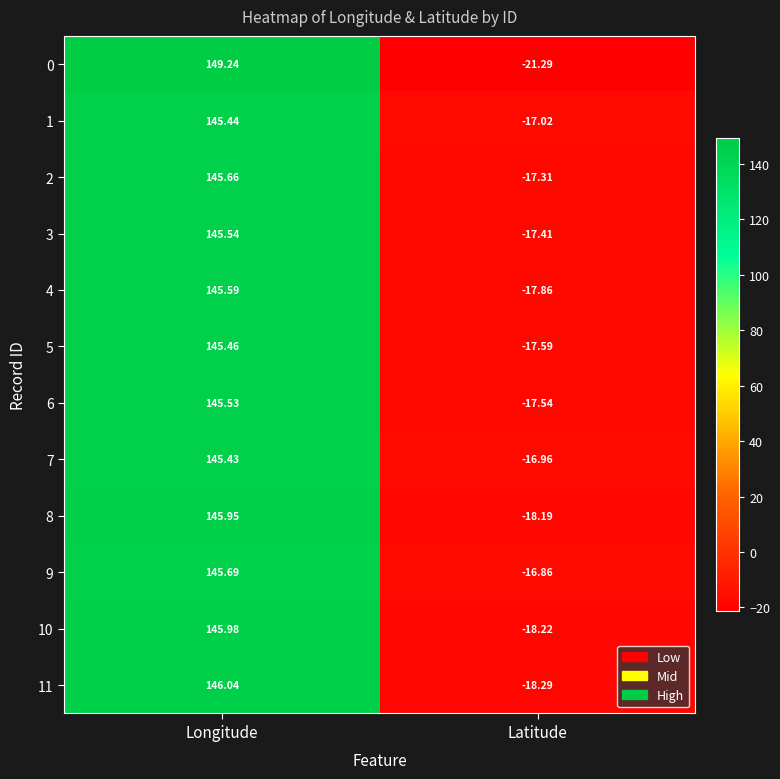

Which series changed the most between Longitude and Latitude?

0